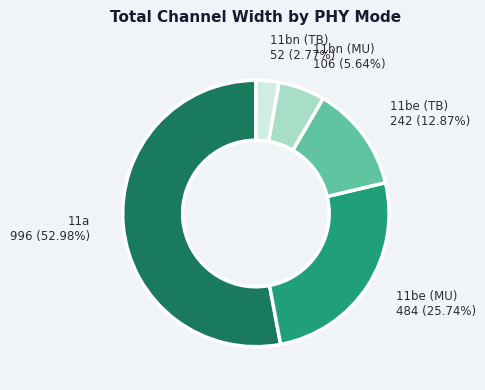

Does any single category account for the majority?

Yes